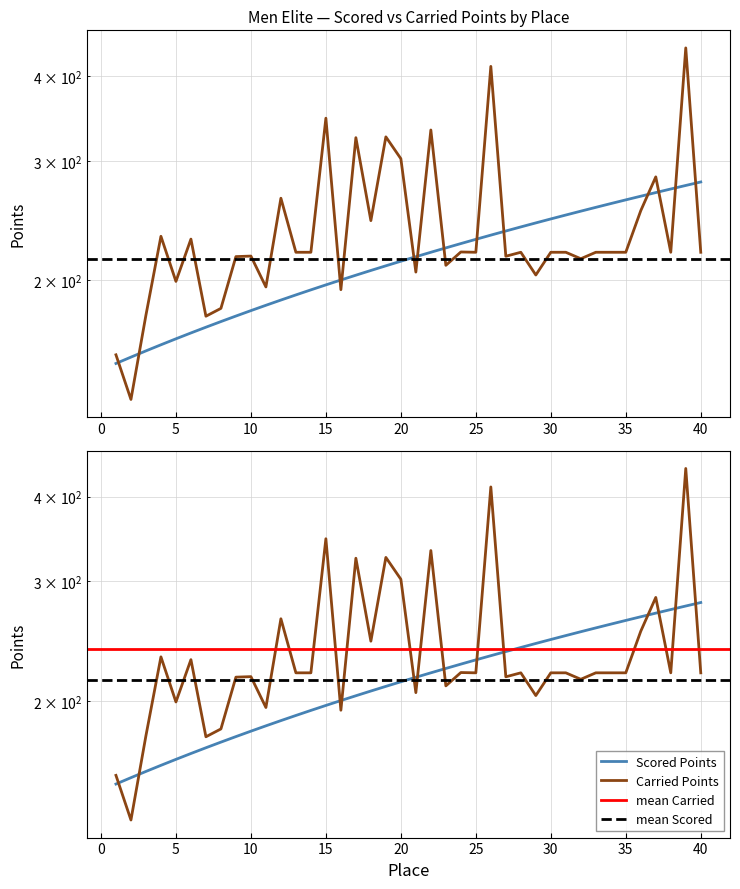

Reading right to left, list all the values displayed in this chart.

Scored Points: 279.3	276.0	272.7	269.4	266.1	262.8	259.5	256.2	252.9	249.6	246.3	243.1	239.8	236.5	233.2	229.9	226.6	223.3	220.0	216.7	213.4	210.1	206.8	203.5	200.2	196.9	193.7	190.4	187.1	183.8	180.5	177.2	173.9	170.6	167.3	164.0	160.7	157.4	154.1	150.8
Carried Points: 220.0	440.1	220.0	284.1	253.4	220.0	220.0	220.0	215.2	220.0	220.0	203.7	220.0	217.0	413.4	220.0	220.2	210.5	333.1	205.7	302.2	325.5	244.9	324.6	193.8	346.7	220.0	220.0	264.3	195.6	217.2	216.8	181.9	177.1	230.0	199.3	232.2	177.8	133.5	155.3